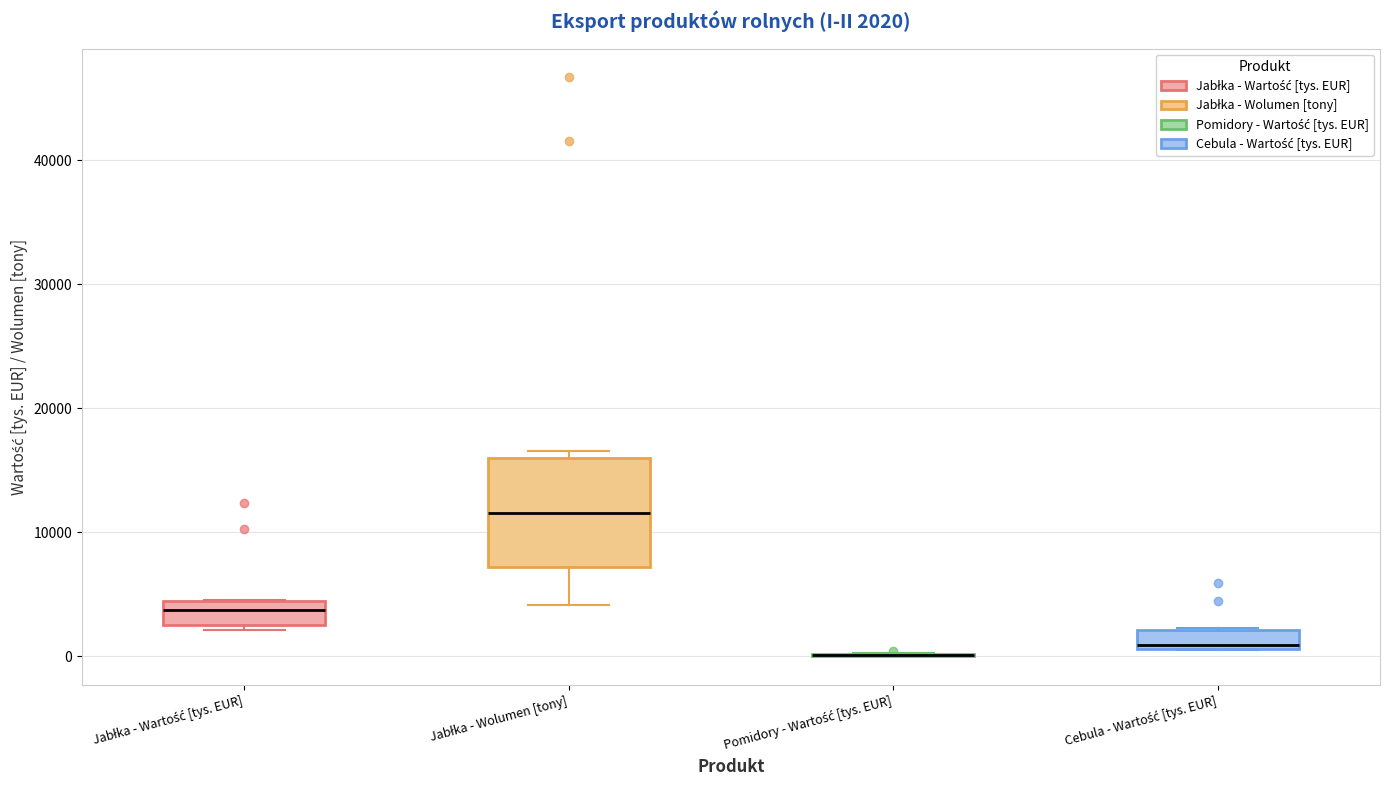

Which box is the tallest, from its lower edge to its upper edge?

Jabłka - Wolumen [tony]